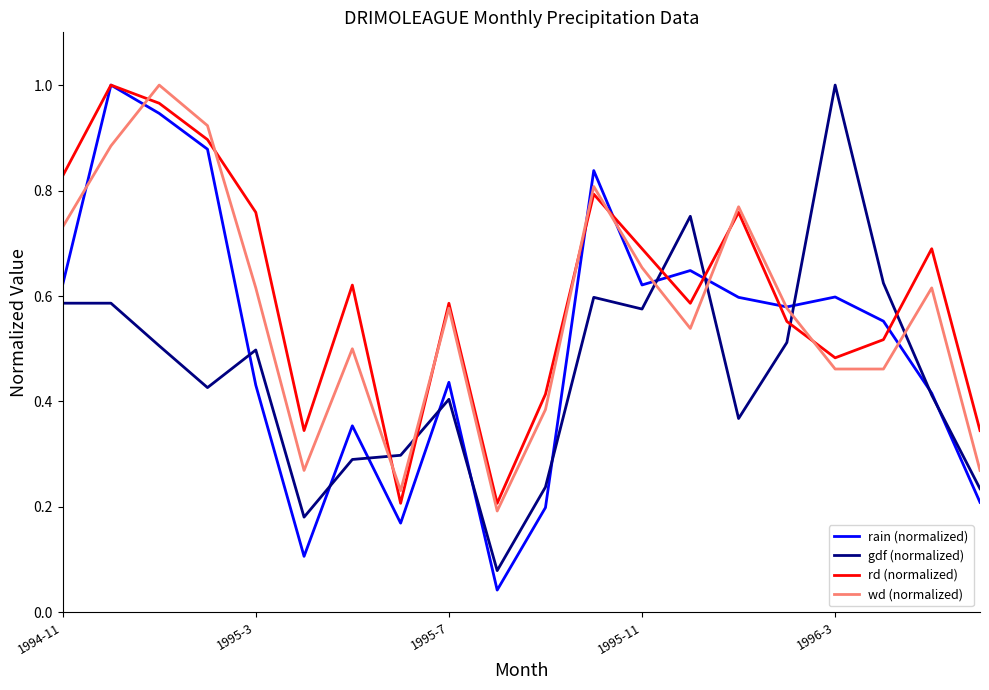

True or false: gdf (normalized) and wd (normalized) cross at least once.

True